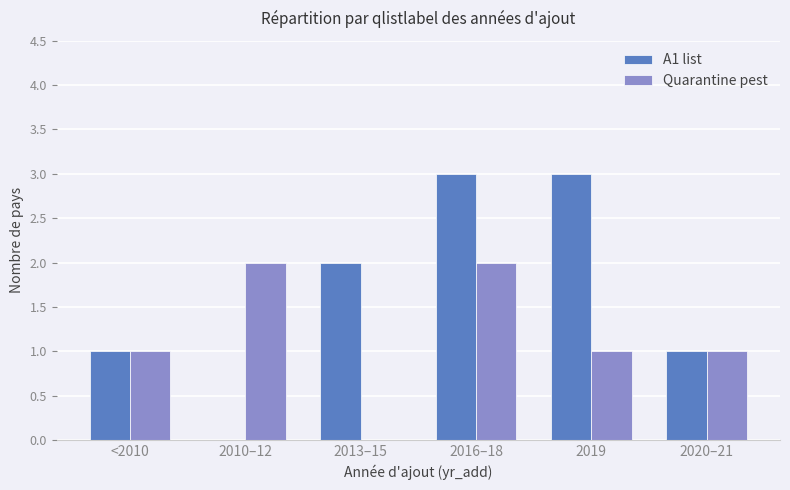

The value of A1 list at 2019 is 4. True or false?

False